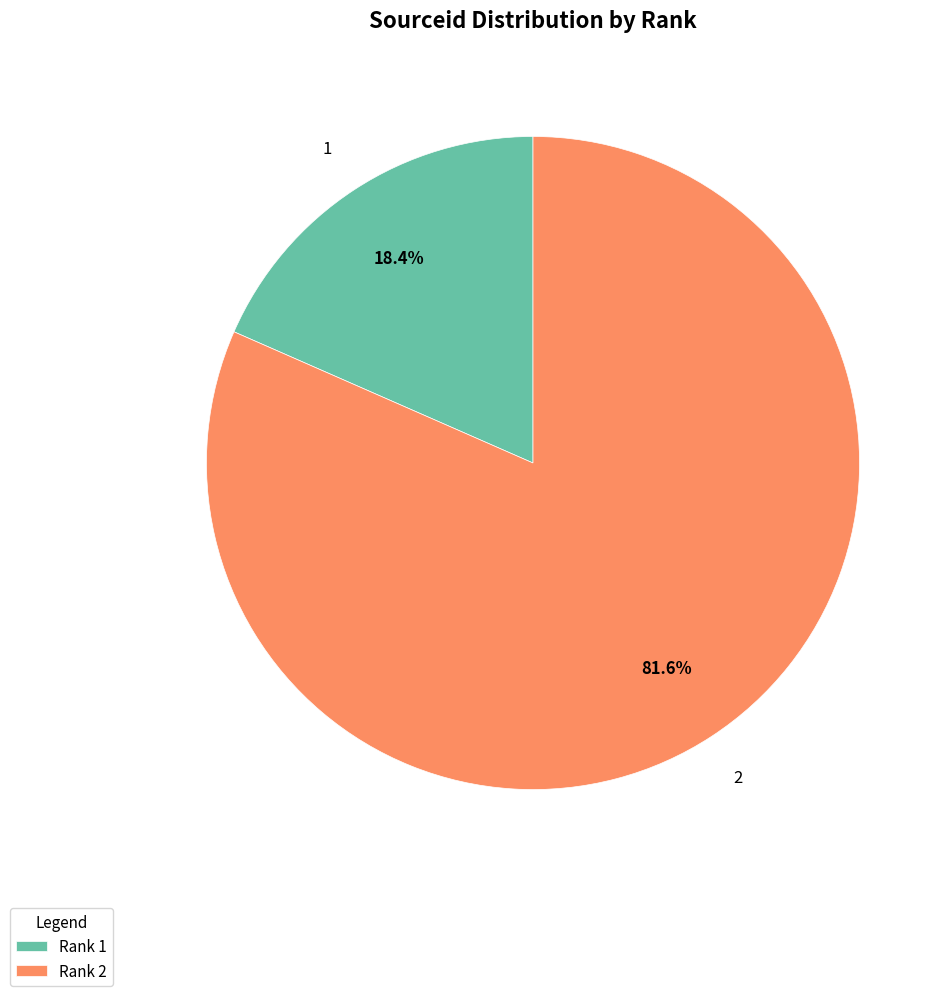

What portion of the pie excludes Rank 2?

18.4%